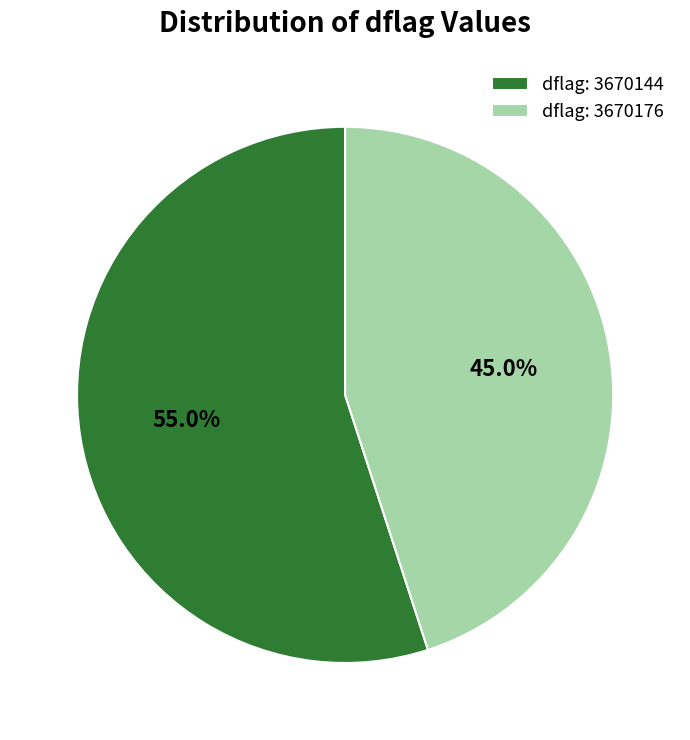

What is the ratio of the value at dflag: 3670176 to the value at dflag: 3670144?

0.8